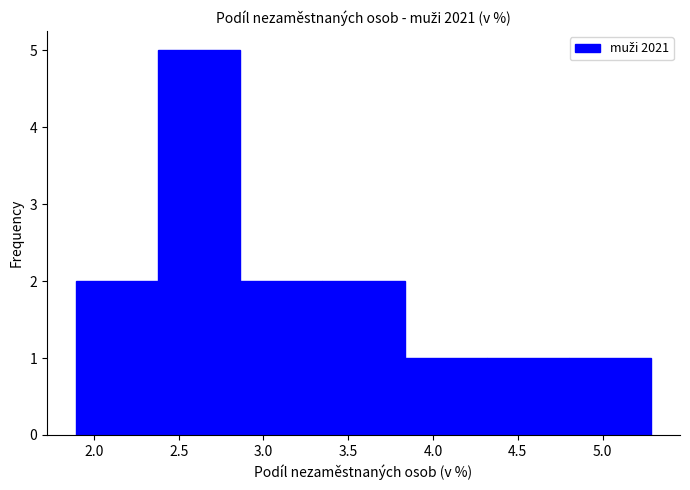

Reading left to right, list every bar in this chart as the range it spans on the x-axis followed by its height. Neither the bar edges nor the heights are printed on the chart, so give them approximately, as read against the axes.

1.90 to 2.40: 2
2.40 to 2.85: 5
2.85 to 3.35: 2
3.35 to 3.85: 2
3.85 to 4.30: 1
4.30 to 4.80: 1
4.80 to 5.30: 1